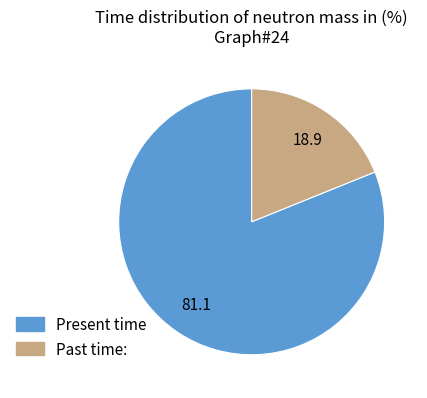

Which slice is the smallest?

Past time: